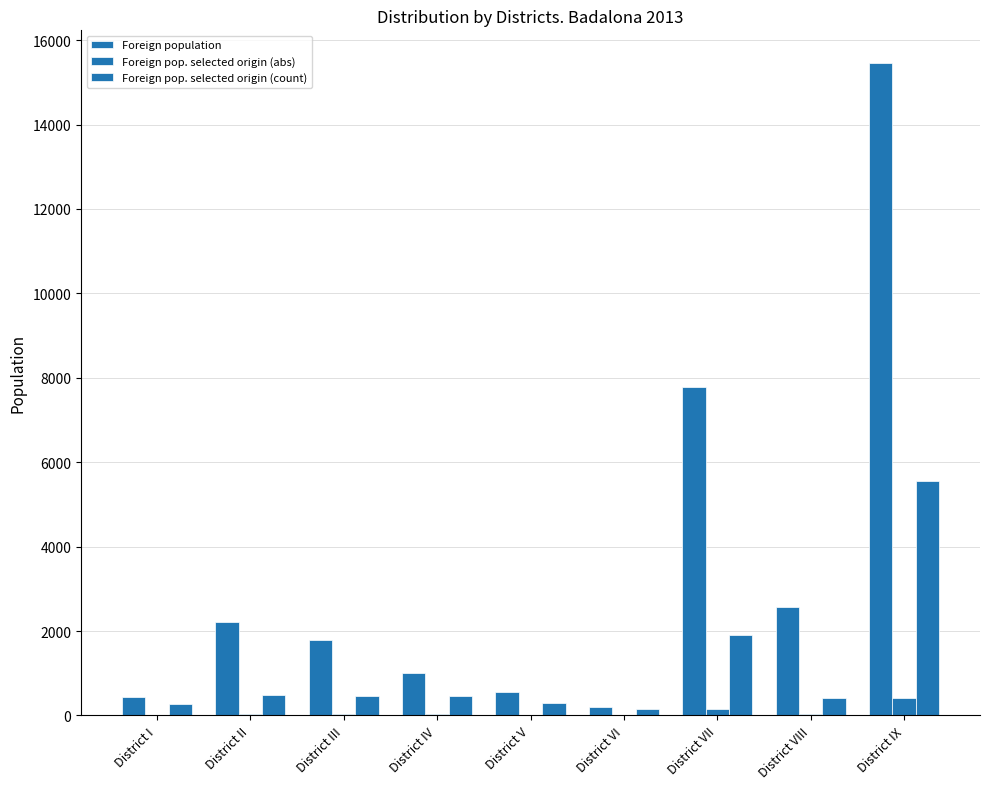

How many groups of bars are there?

9